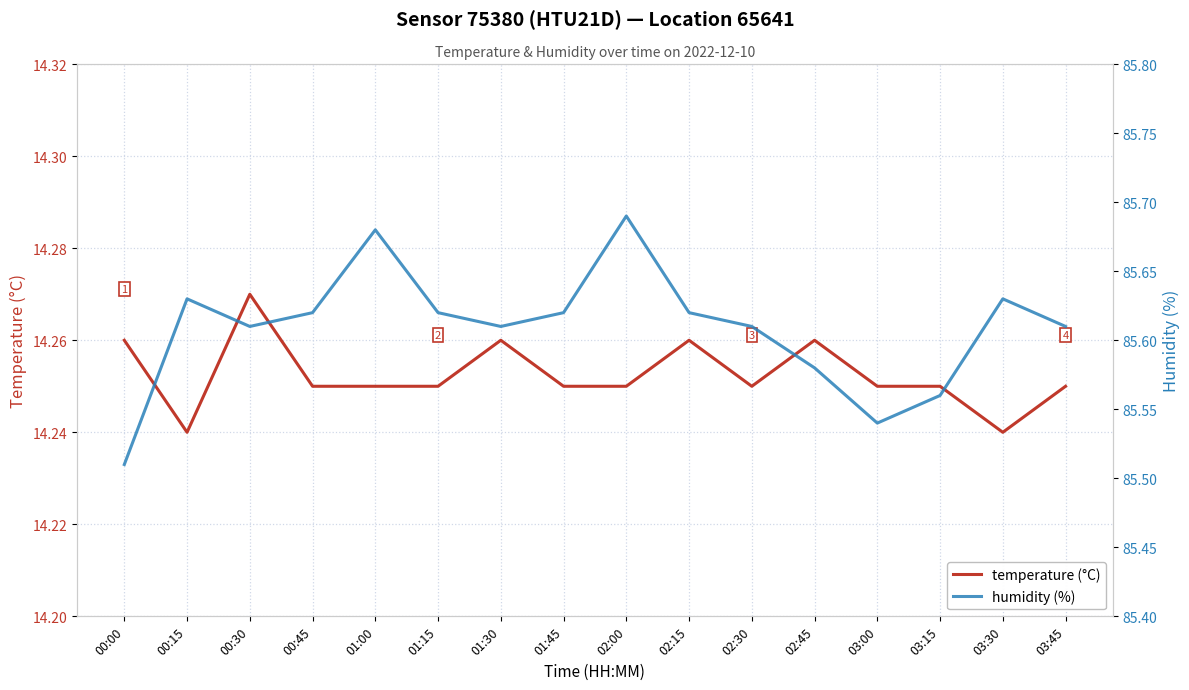

Rank the categories by temperature (°C) value from highest to lowest.

00:30, 00:00, 01:30, 02:15, 02:45, 00:45, 01:00, 01:15, 01:45, 02:00, 02:30, 03:00, 03:15, 03:45, 00:15, 03:30